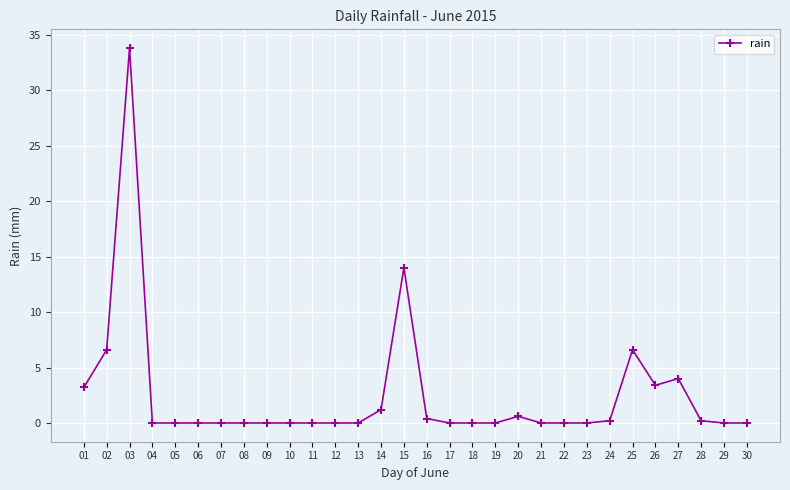

Reading left to right, list all the values displayed in this chart.

3.2	6.6	33.8	0.0	0.0	0.0	0.0	0.0	0.0	0.0	0.0	0.0	0.0	1.2	14.0	0.4	0.0	0.0	0.0	0.6	0.0	0.0	0.0	0.2	6.6	3.4	4.0	0.2	0.0	0.0